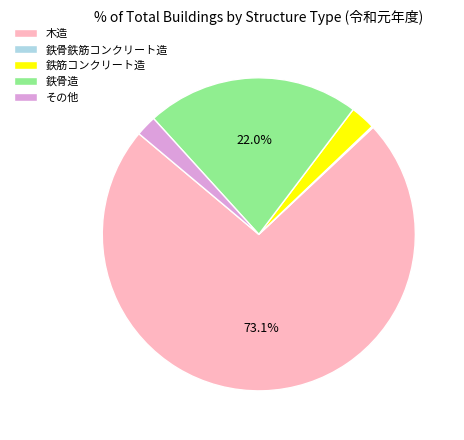

Do 鉄筋コンクリート造 and 鉄骨造 together represent more than half of the pie?

No